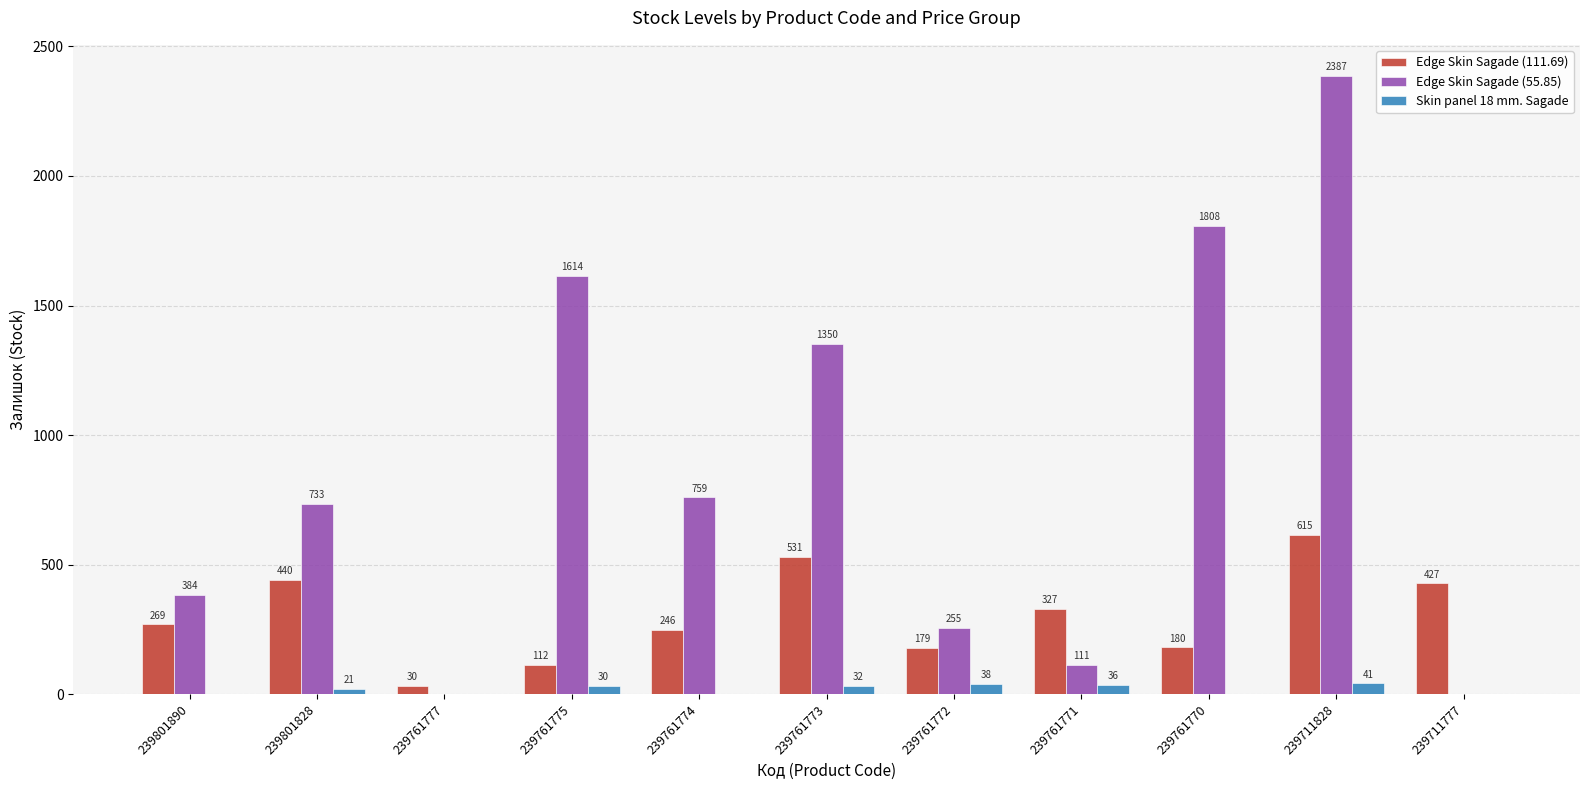

What is the sum of all Edge Skin Sagade (55.85) values?

9401